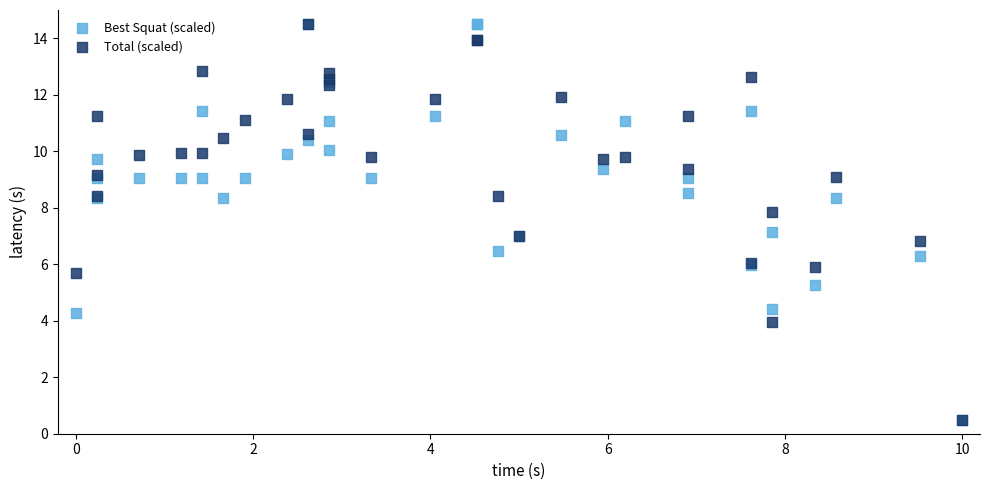

What are all the series names shown in the legend?

Best Squat (scaled), Total (scaled)